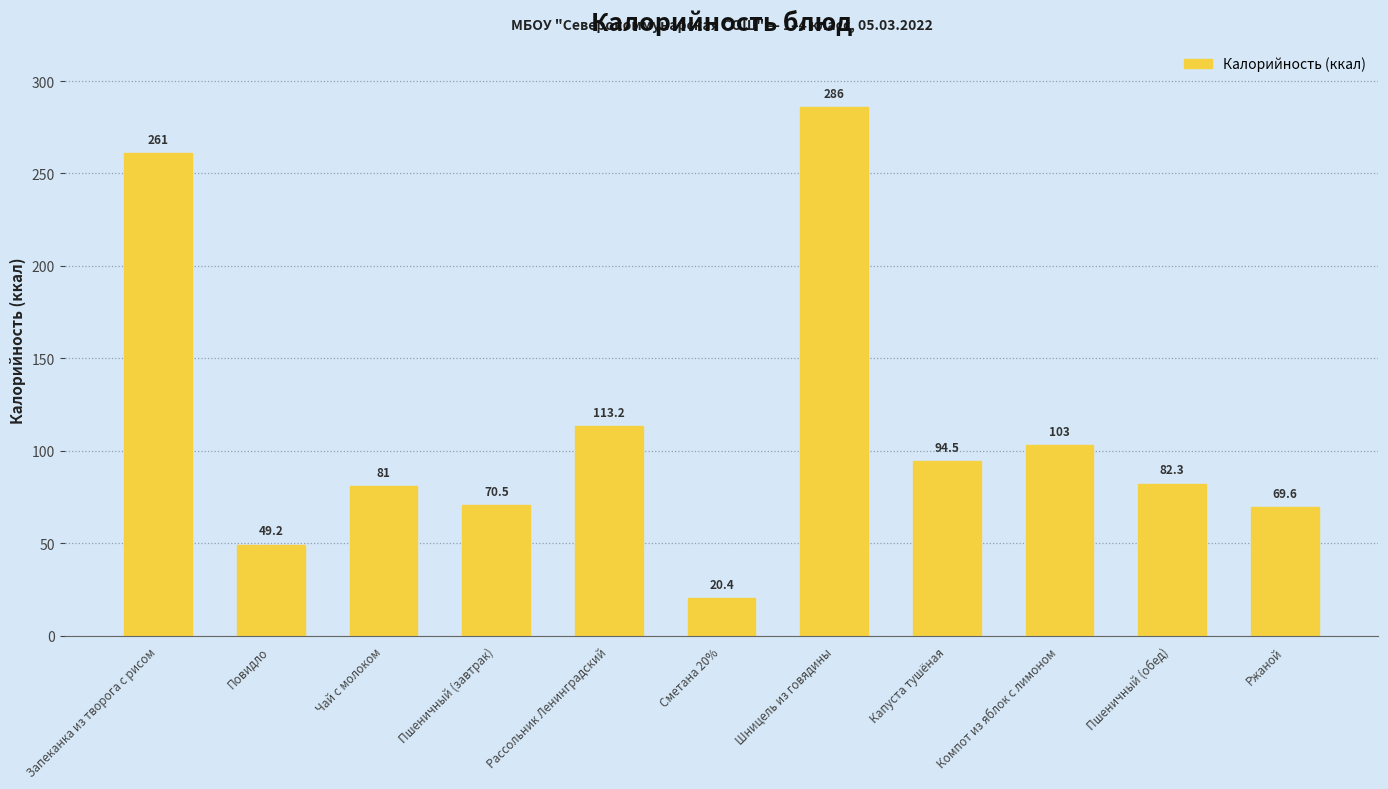

Reading right to left, what are all the values shown in this chart?

Ржаной=69.6	Пшеничный (обед)=82.3	Компот из яблок с лимоном=103.0	Капуста тушёная=94.5	Шницель из говядины=286.0	Сметана 20%=20.4	Рассольник Ленинградский=113.2	Пшеничный (завтрак)=70.5	Чай с молоком=81.0	Повидло=49.2	Запеканка из творога с рисом=261.0